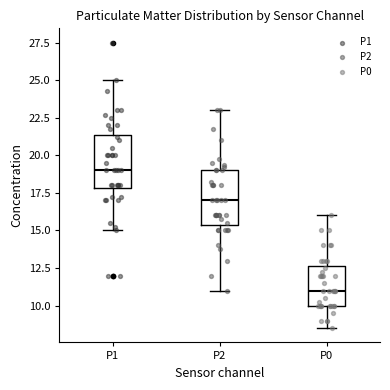

Where is the upper edge of the box for P2 on the y-axis? The values are not printed on the chart, so give them approximately, as read against the axis.

19.0